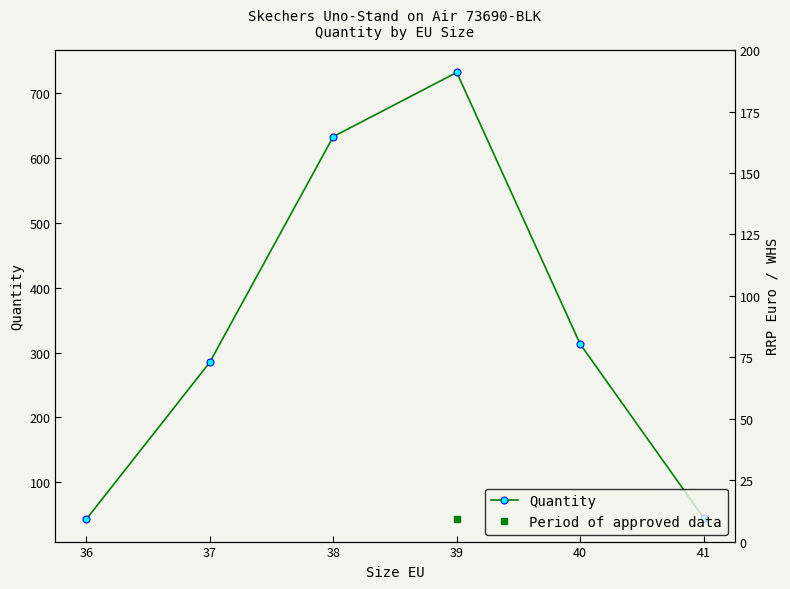

What is the greatest value displayed?

732